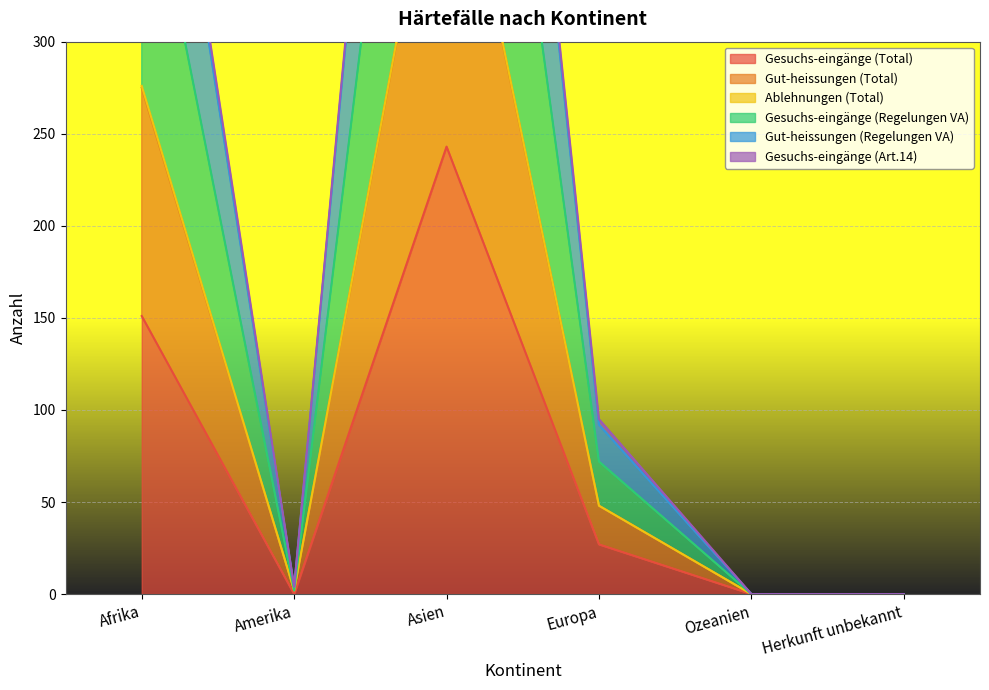

Which has a higher value, Afrika or Asien?

Asien